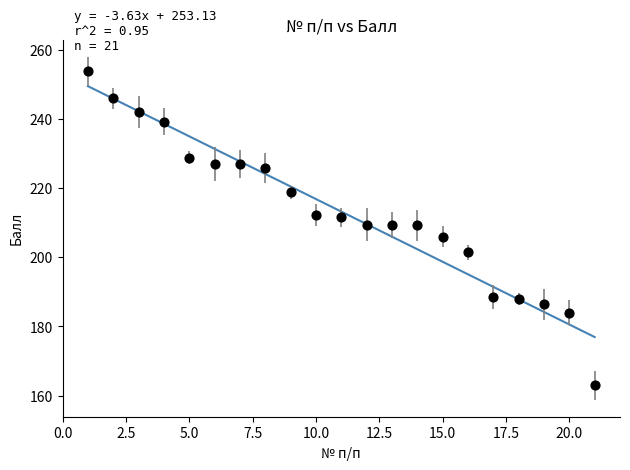

What is the range of Y values (max minus min)?

90.8